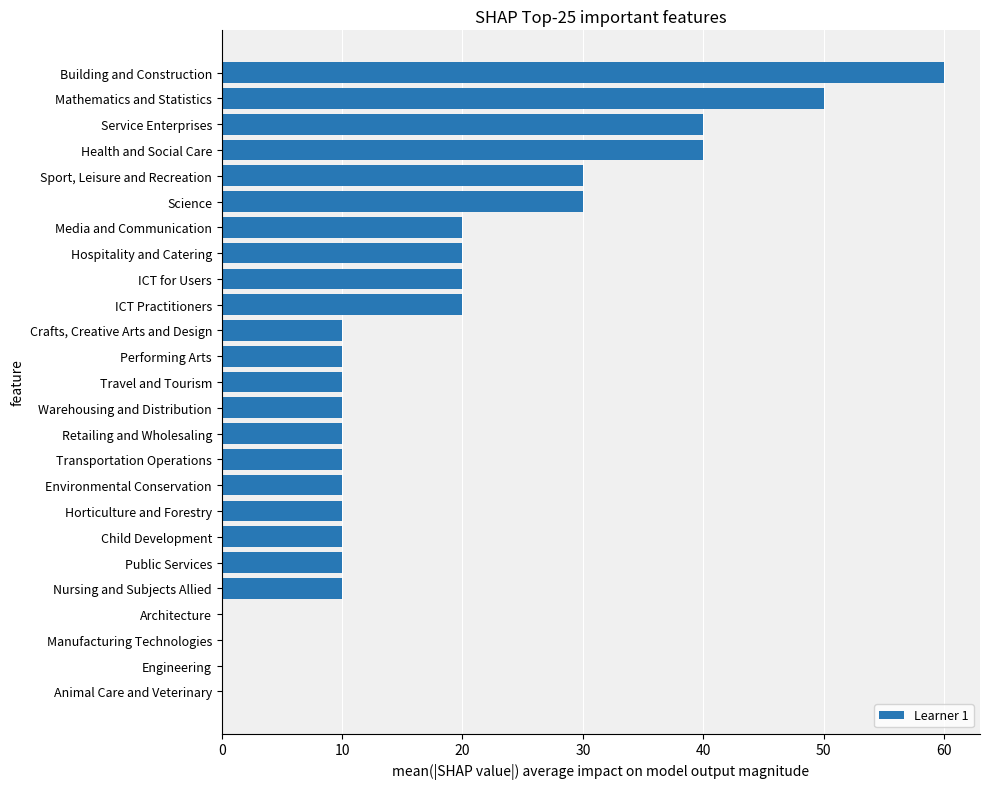

What is the ratio of the value at Transportation Operations to the value at Environmental Conservation?

1.0